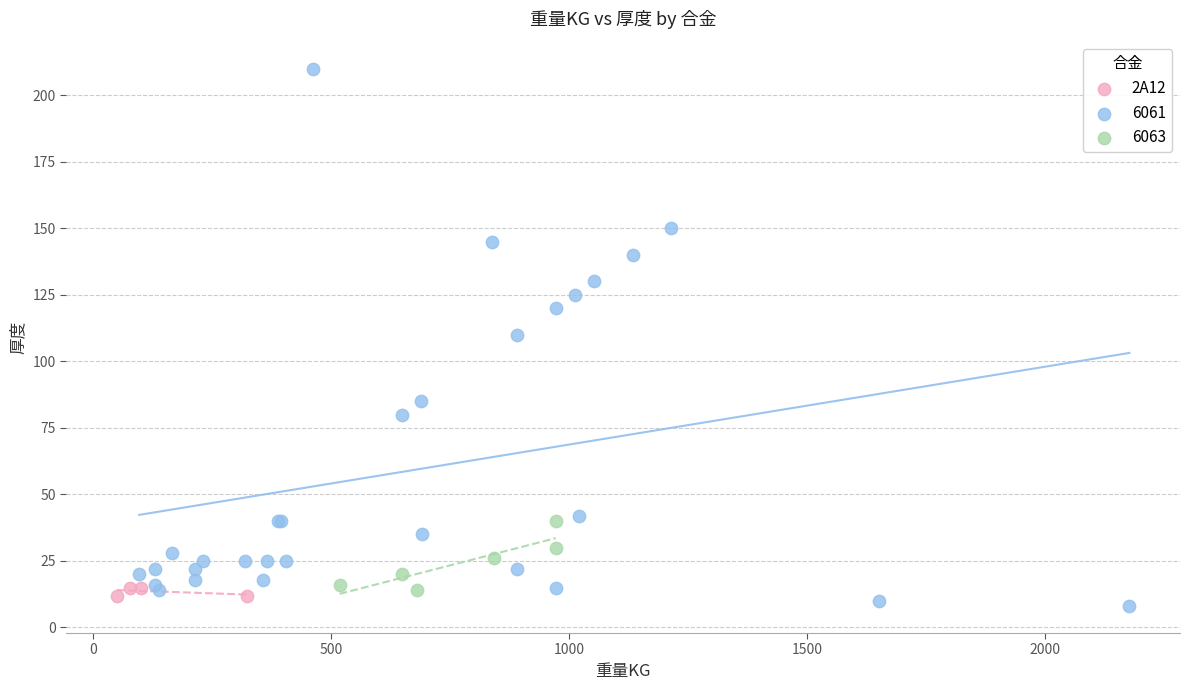

Which series reaches the maximum Y coordinate?

6061